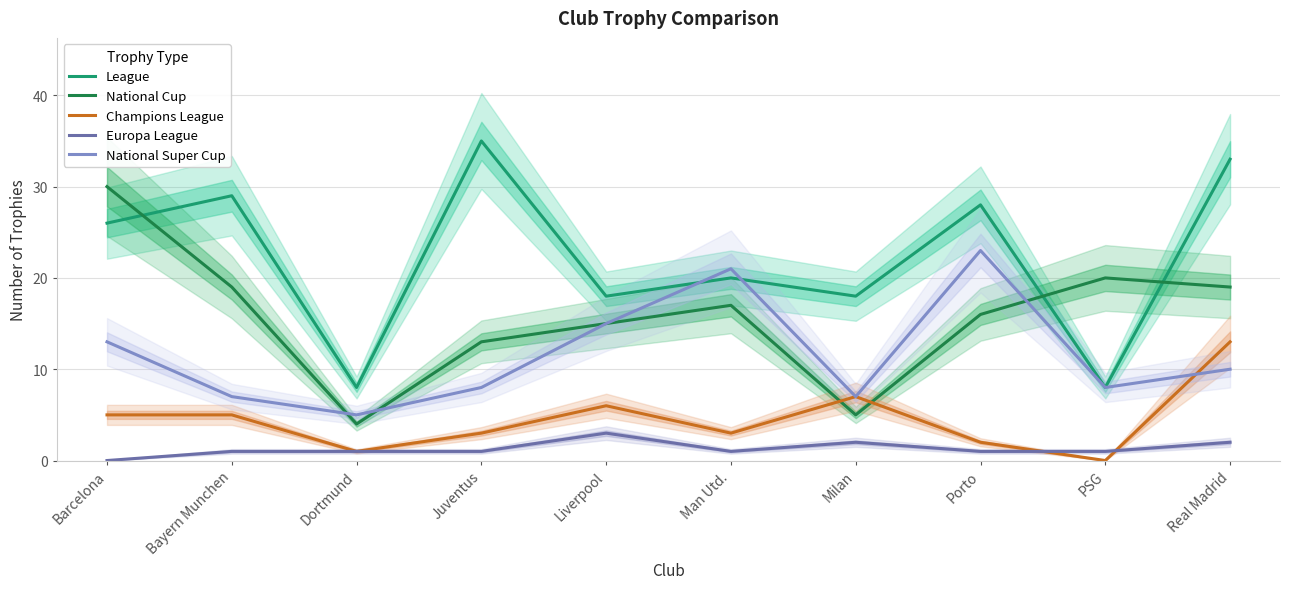

What is the sum of all National Super Cup values?

117